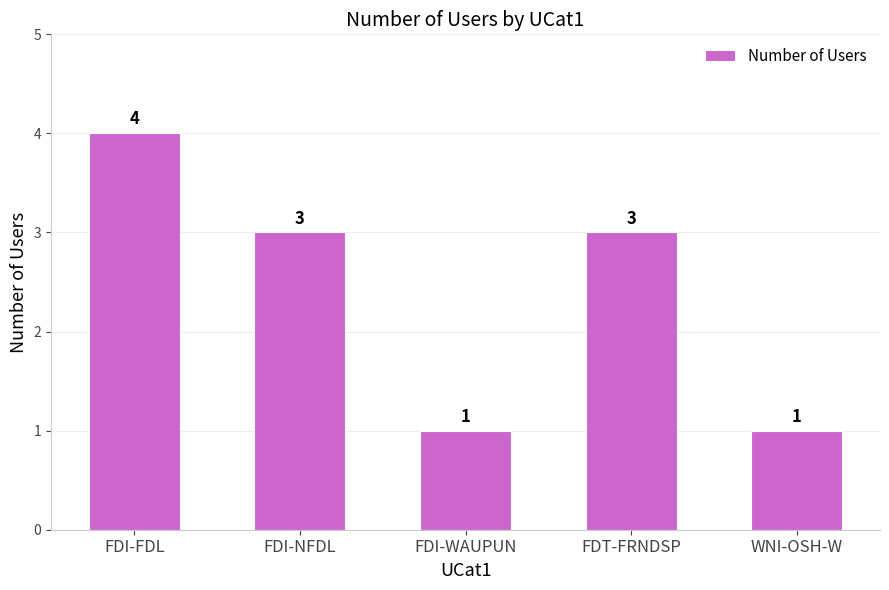

Is it true that the value at FDI-NFDL is 3?

True